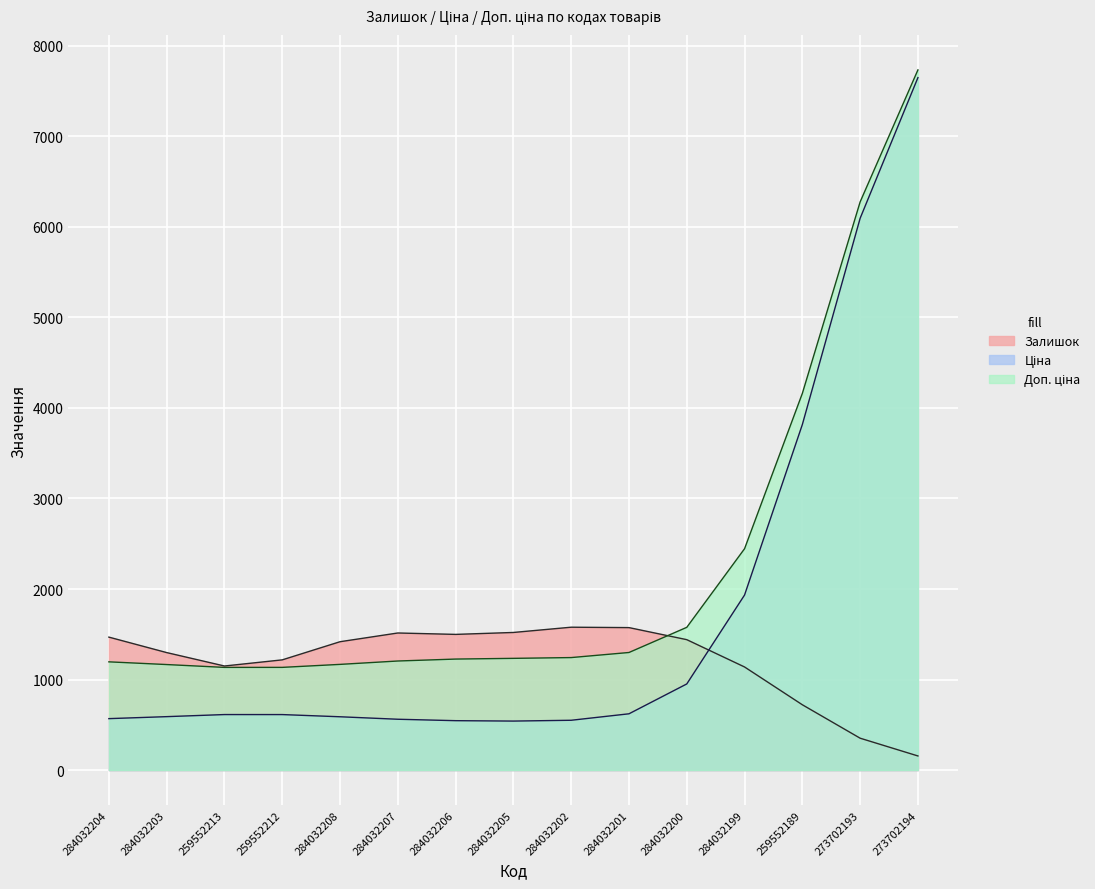

What is the label of the 7th point from the left?

284032206